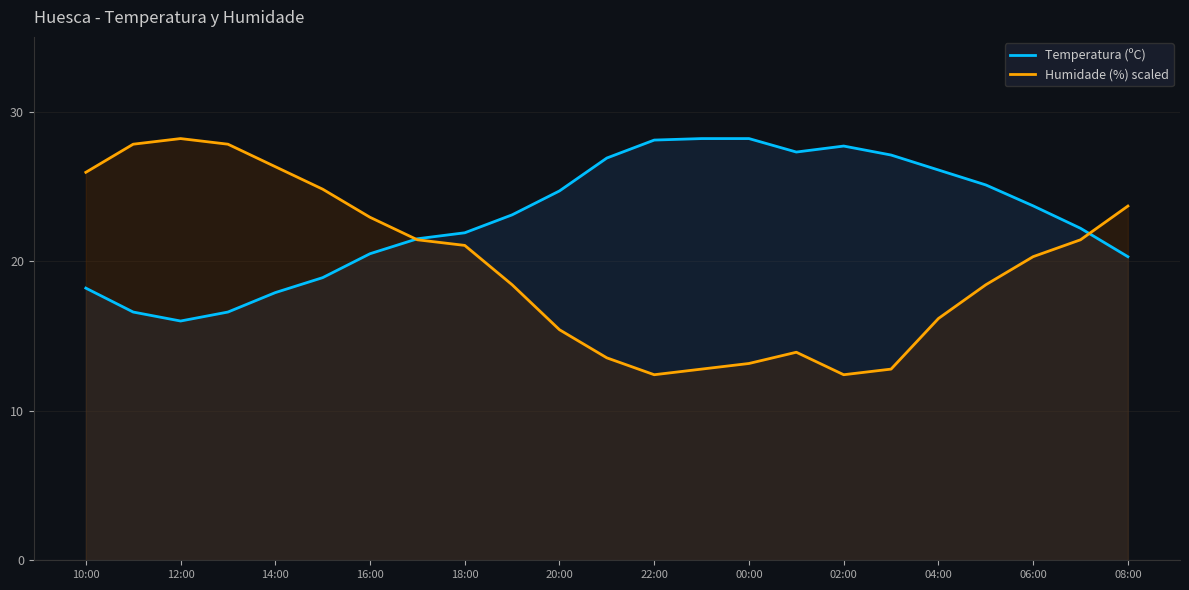

Is the value of Temperatura (ºC) at 16:00 greater than the value of Humidade (%) scaled at 00:00?

Yes